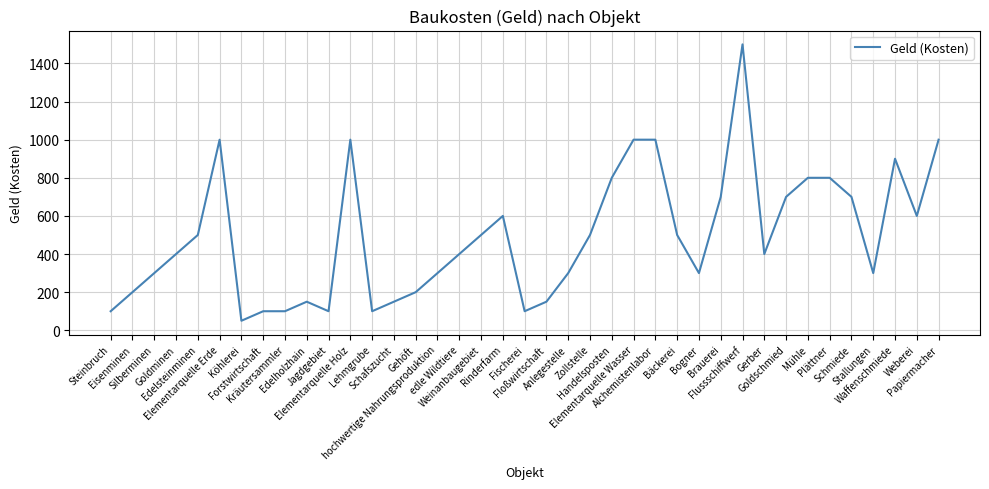

What is the sum of all values?

19300